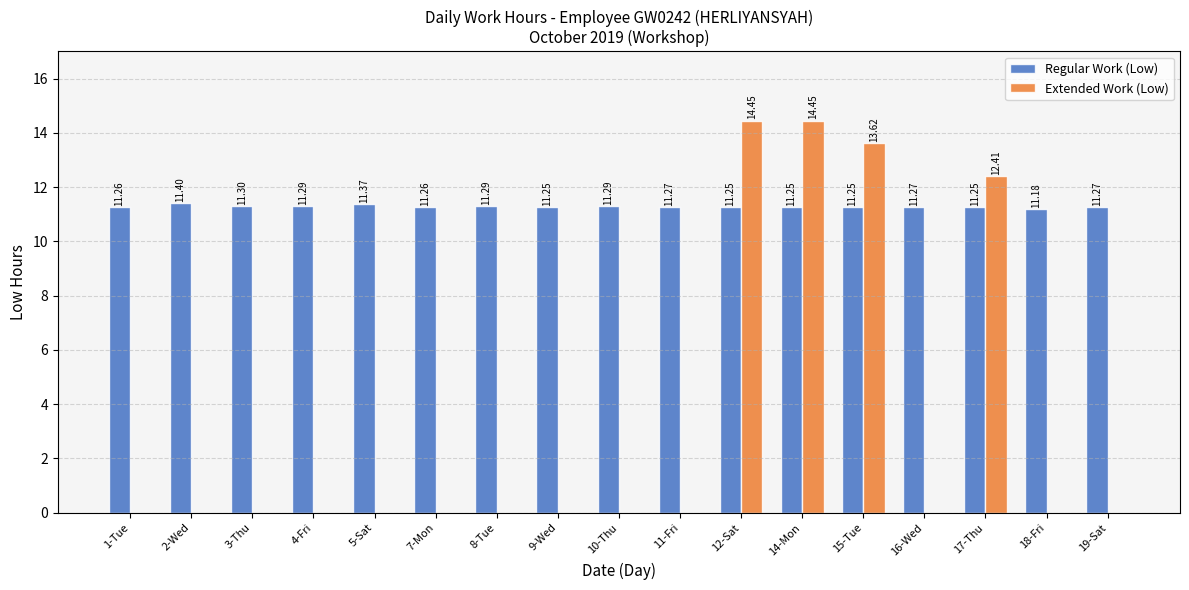

What is the sum of all Regular Work (Low) values?

191.7